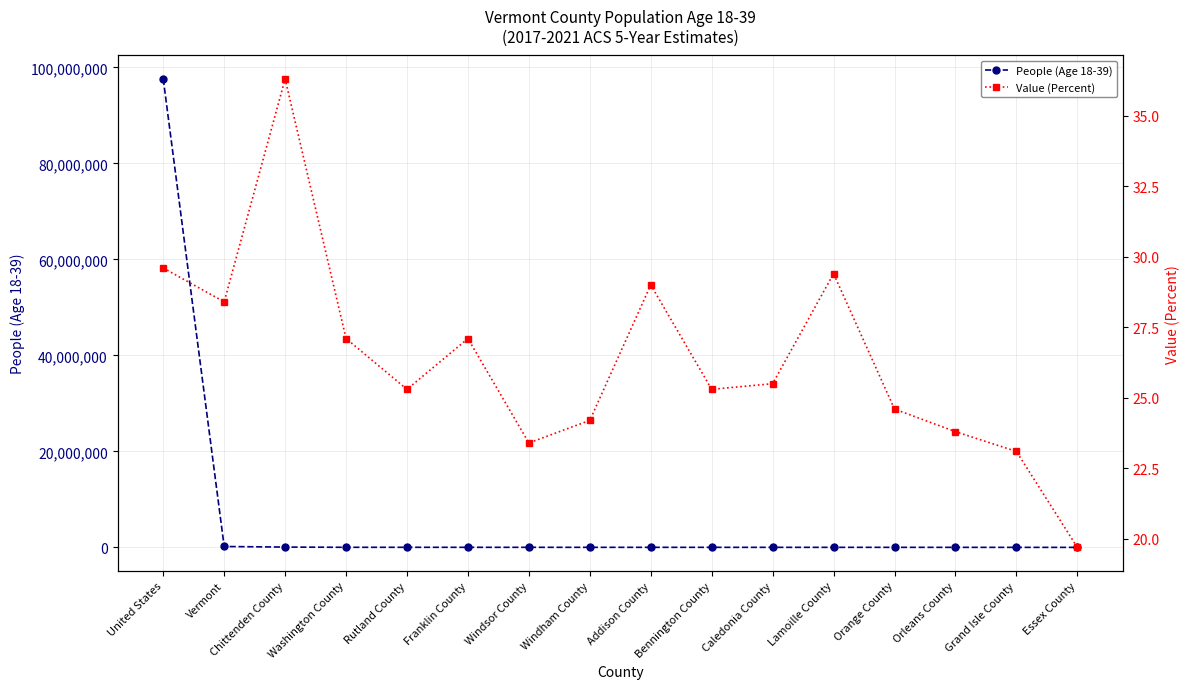

What is the sum of all People (Age 18-39) values?

97985225